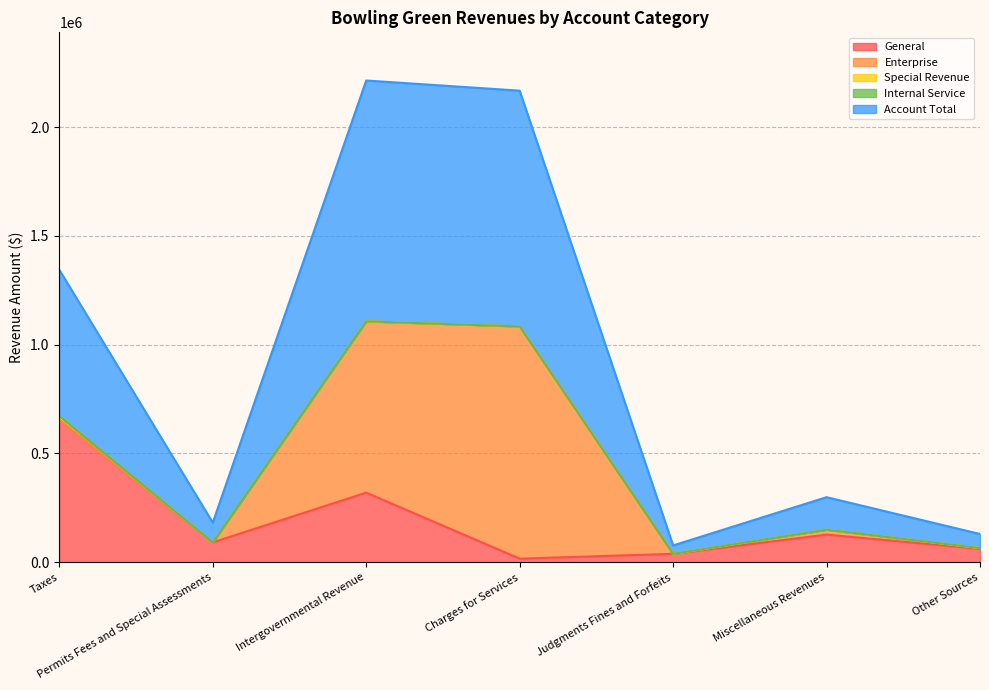

What is the lowest value of the Account Total series?

38473